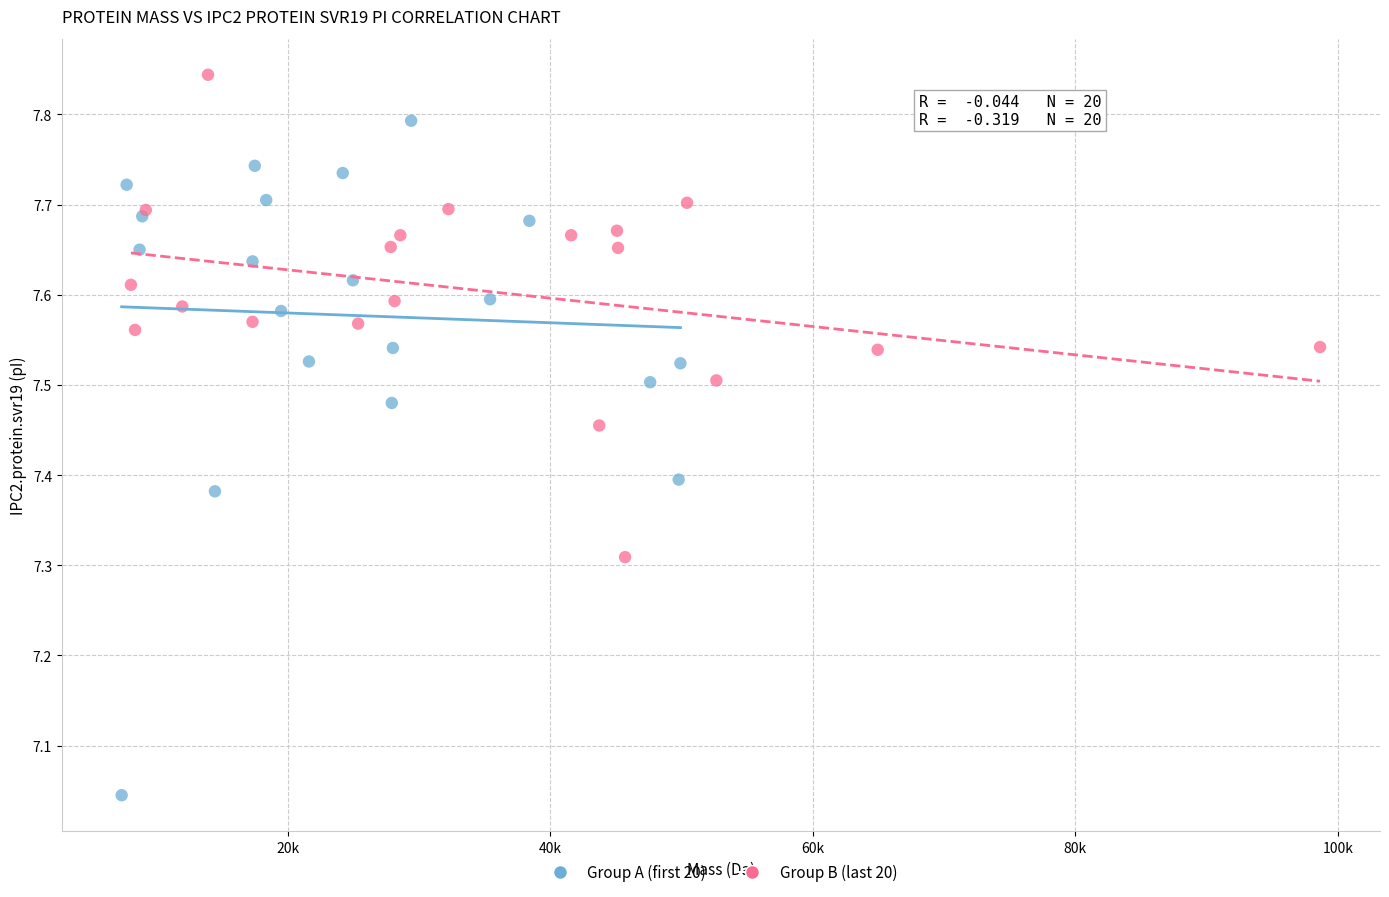

Which series reaches the minimum Y coordinate?

Group A (first 20)